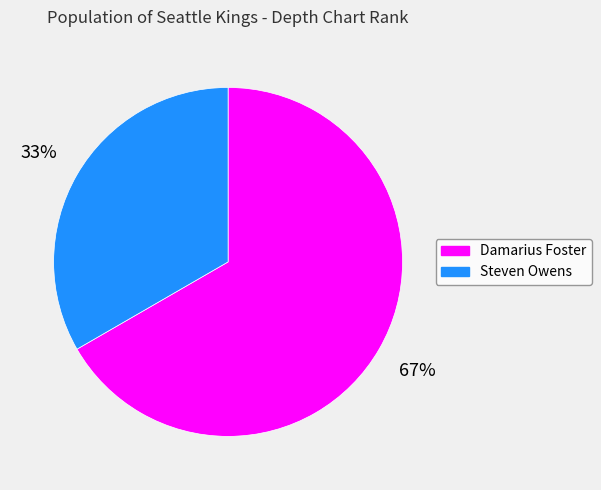

Which category has the biggest portion of the pie?

Damarius Foster